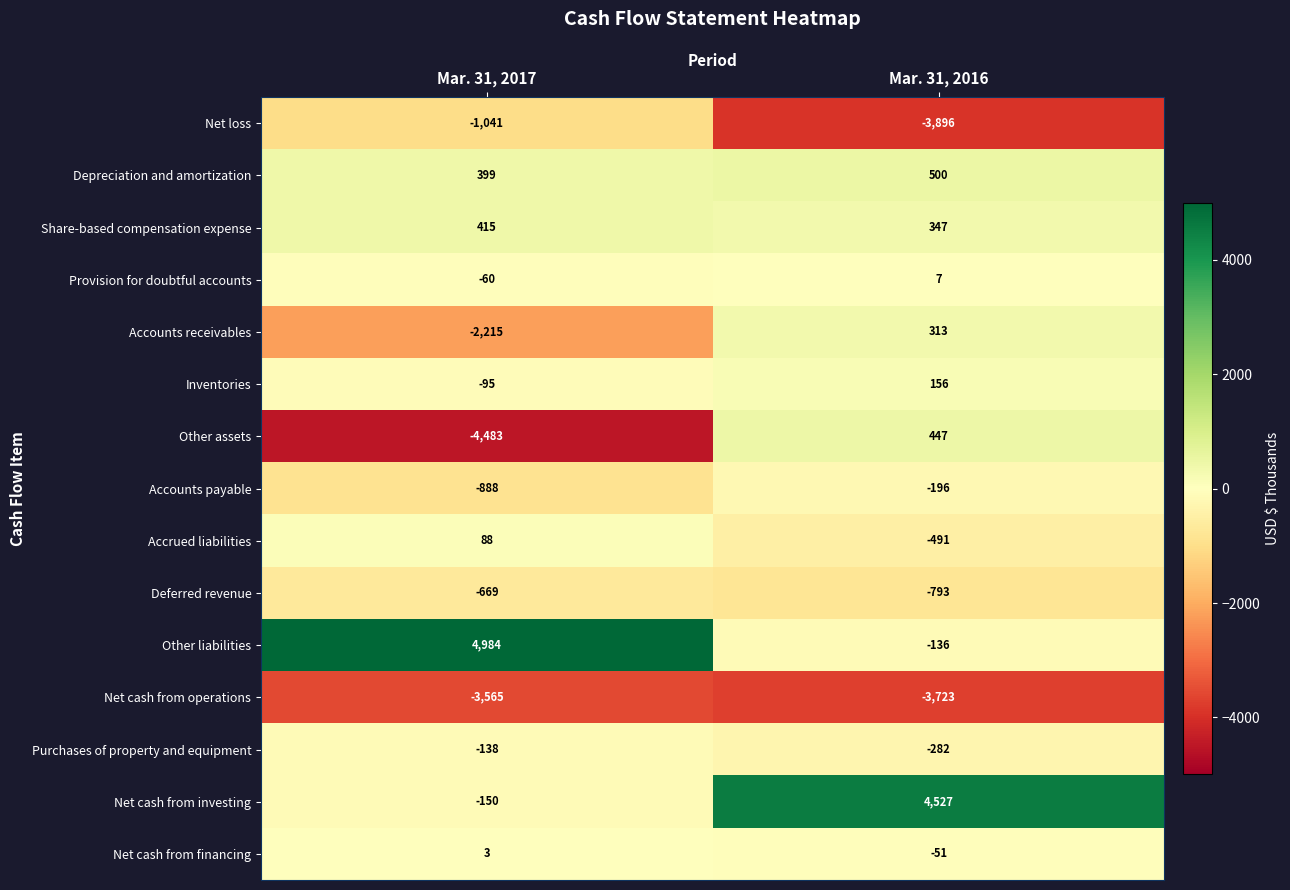

Which series has the largest range (max minus min)?

Other liabilities